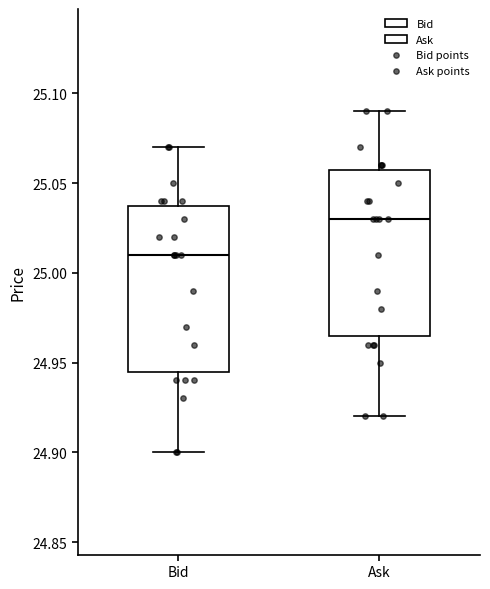

Where is the lower edge of the box for Ask on the y-axis? The values are not printed on the chart, so give them approximately, as read against the axis.

24.965